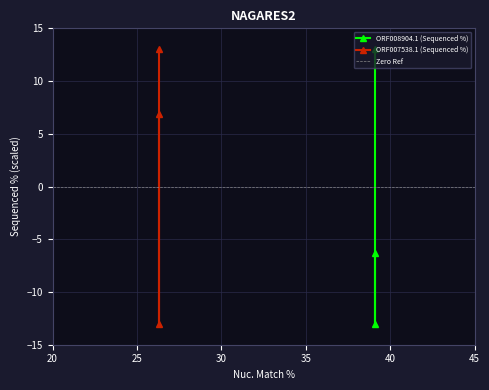

How many lines are shown in the chart?

2